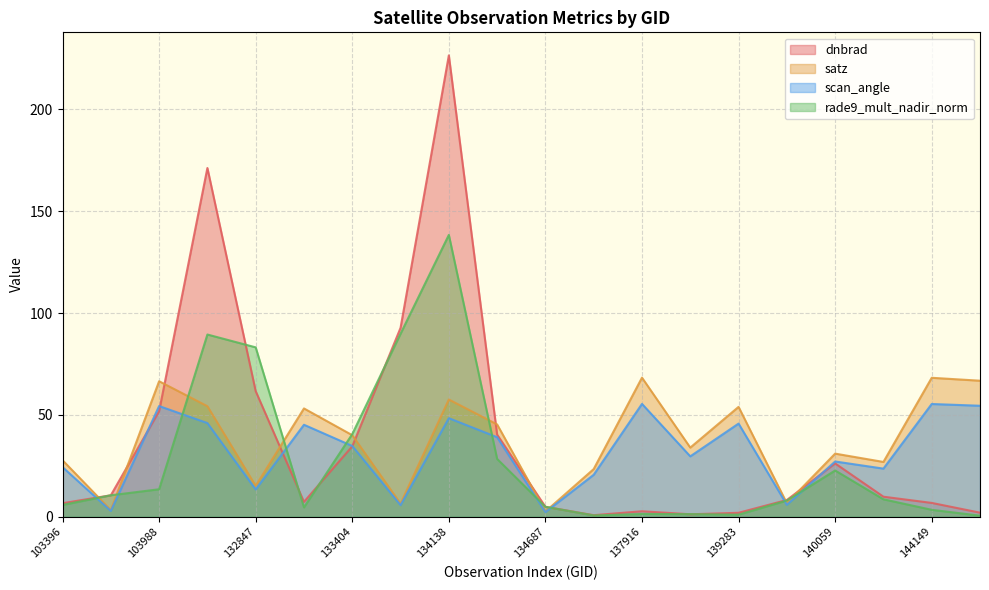

How many interior local valleys does the dnbrad series have?

3